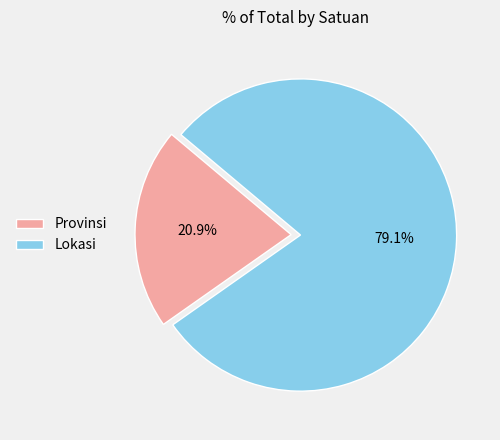

Is Provinsi the majority of the pie?

No